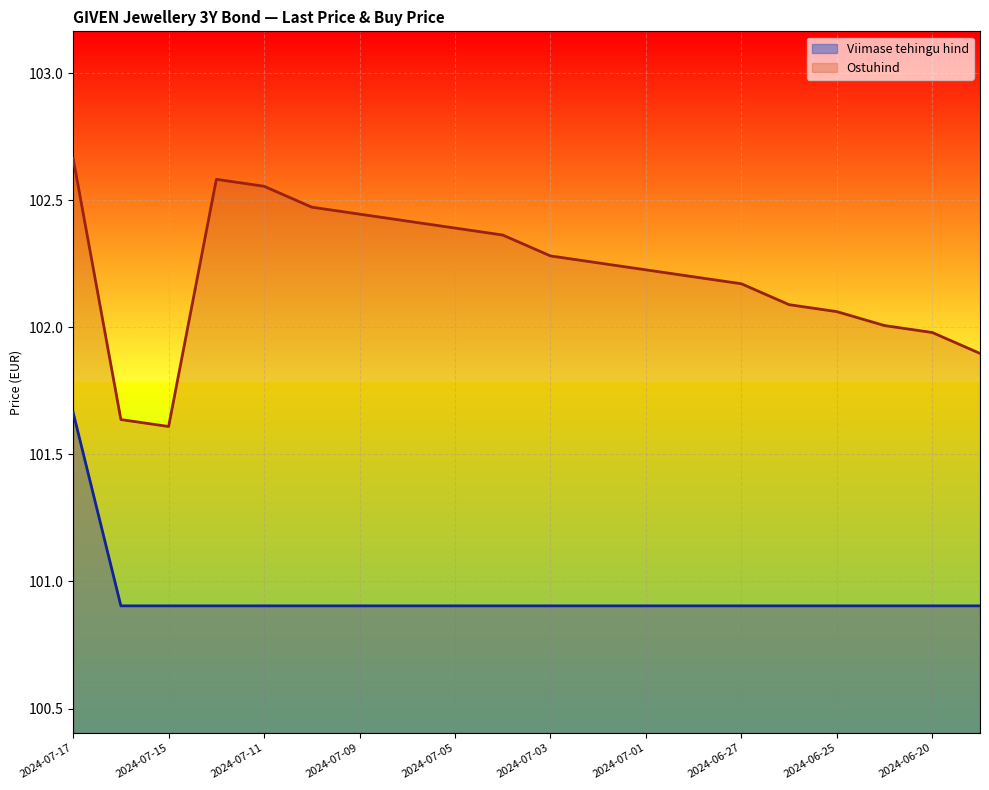

True or false: Ostuhind and Viimase tehingu hind intersect in this chart.

False